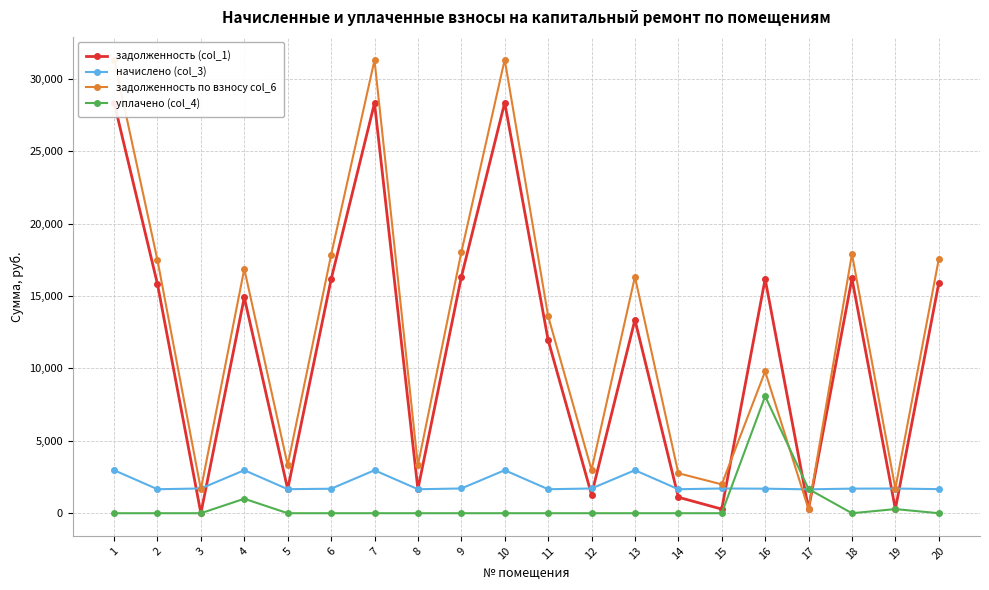

Where does the начислено (col_3) series first go above 1704?

1